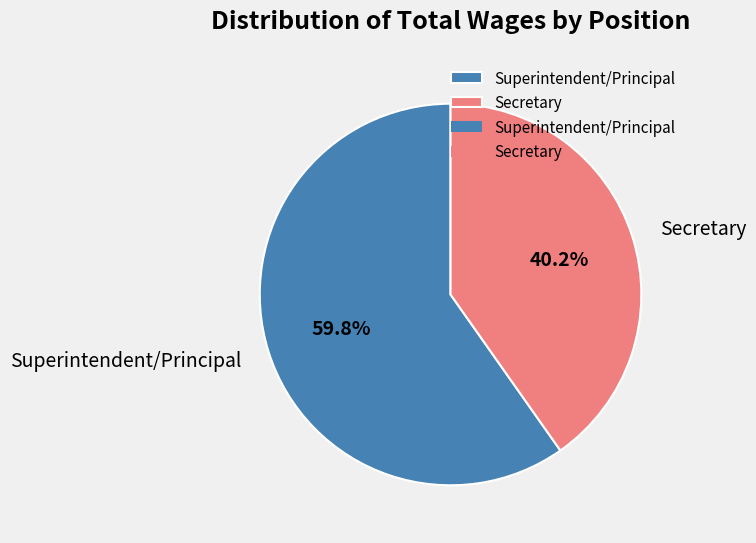

Which category has the biggest portion of the pie?

Superintendent/Principal